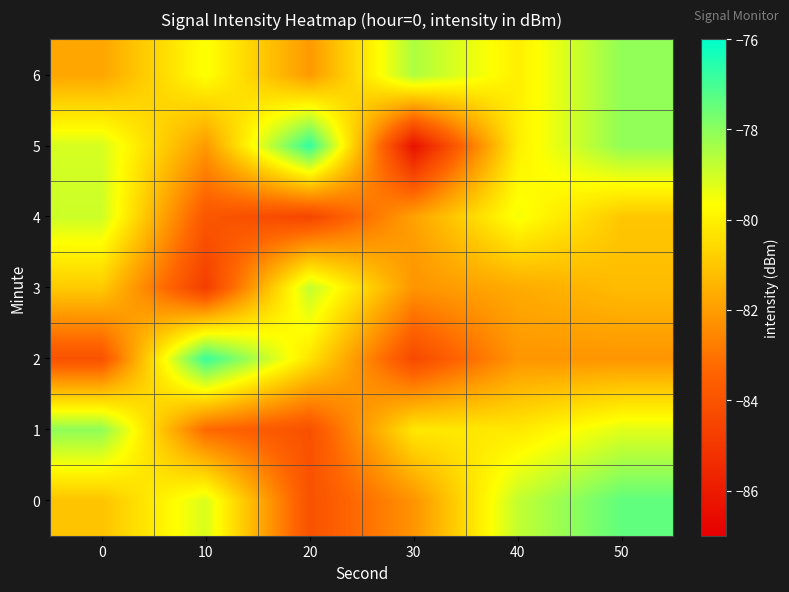

Which series has the largest total across all categories?

6